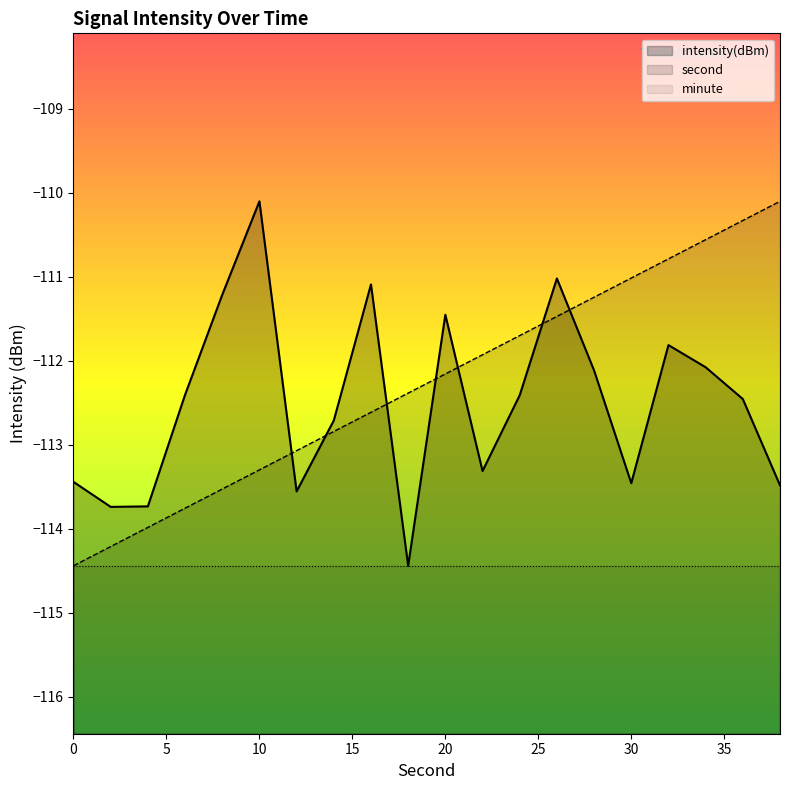

Which has a higher value, 36 or 38?

36